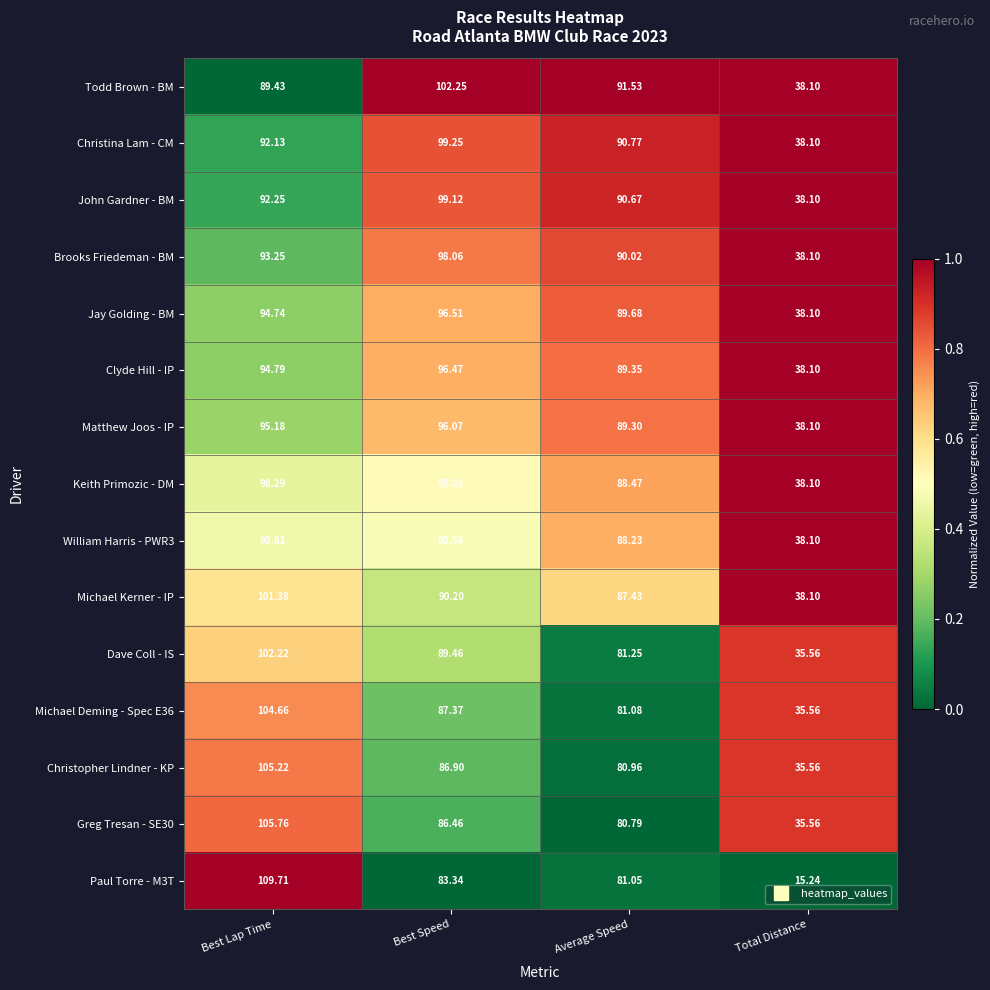

How many distinct data groups are displayed?

15